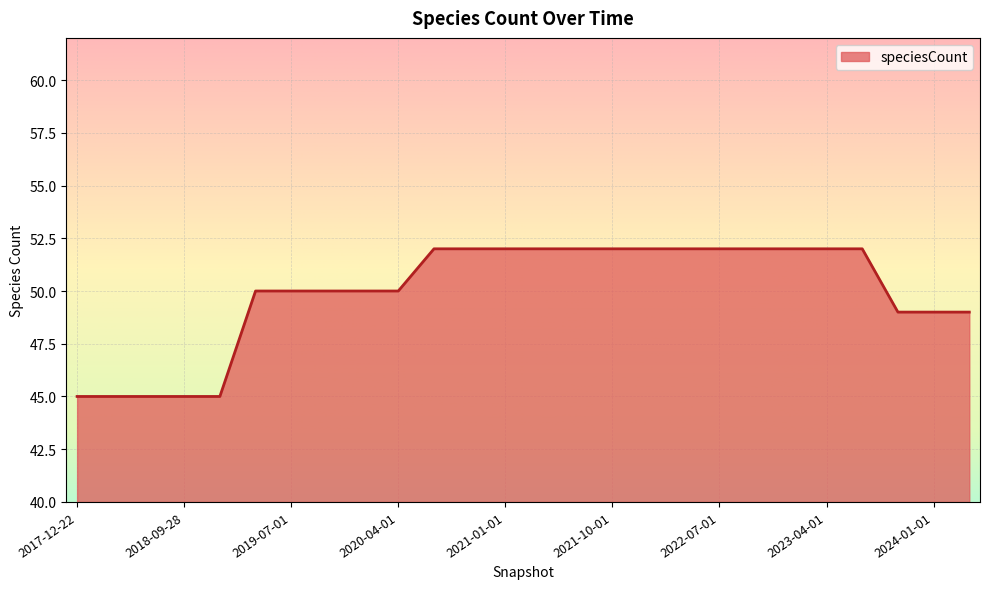

What is the difference between the maximum and minimum values?

7